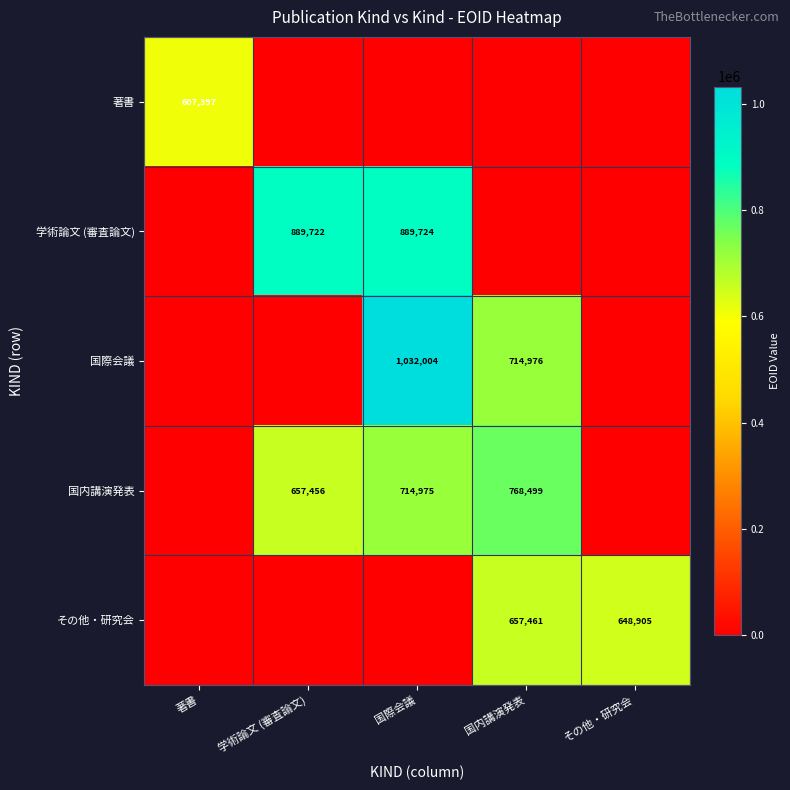

The value of その他・研究会 at その他・研究会 is 648905. True or false?

True